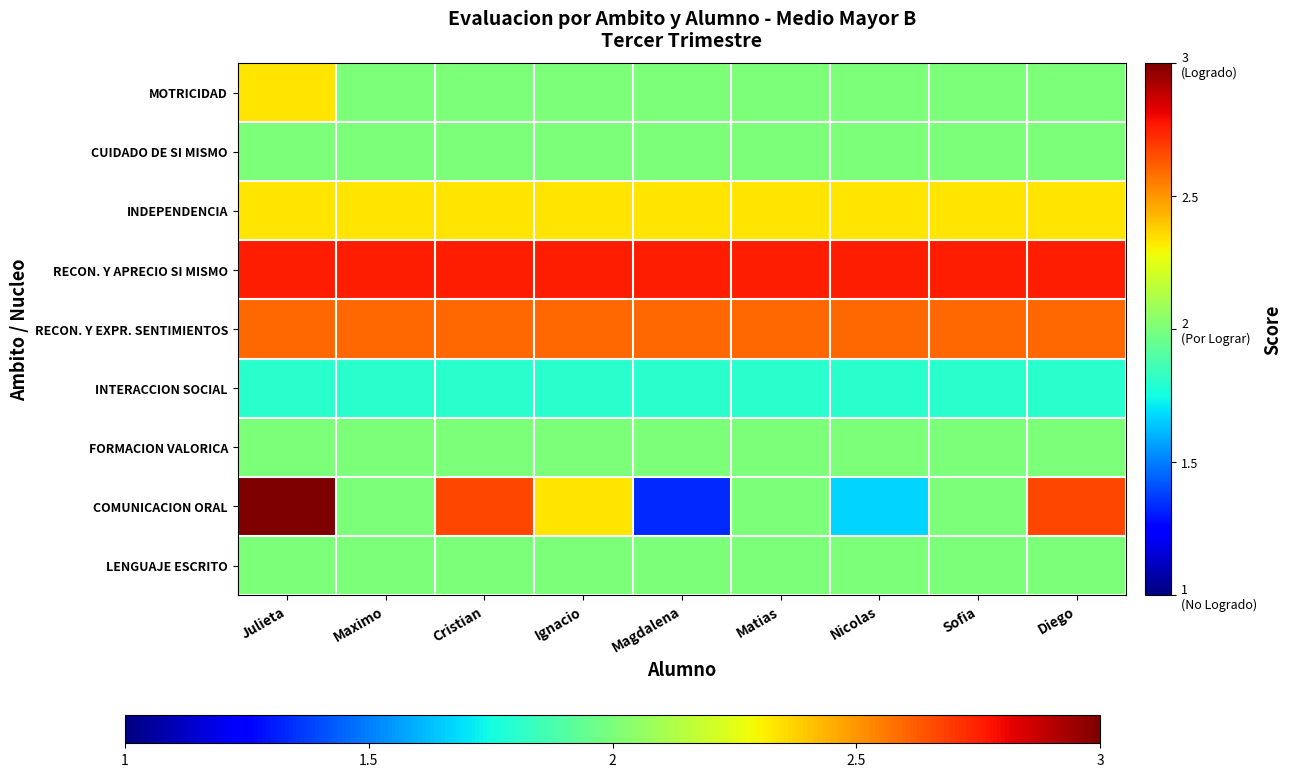

What is the spread (max minus min) of values at Julieta?

1.2